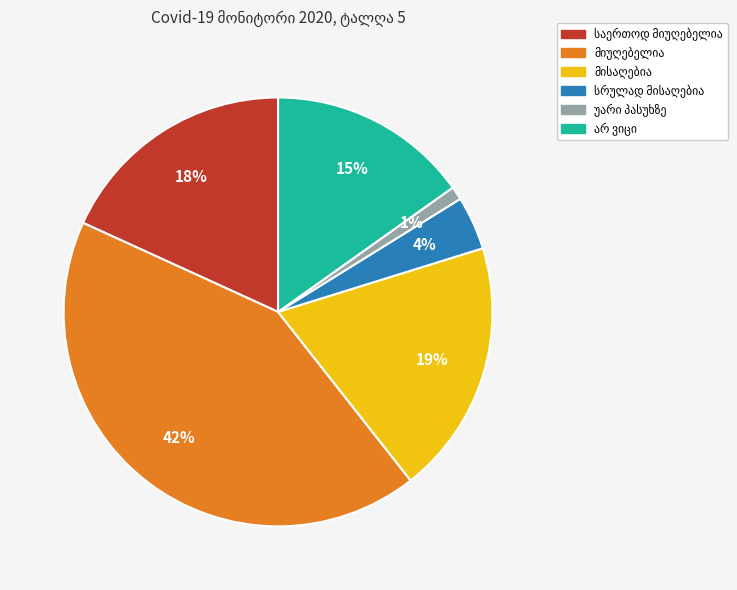

Is there a majority slice in this chart?

No